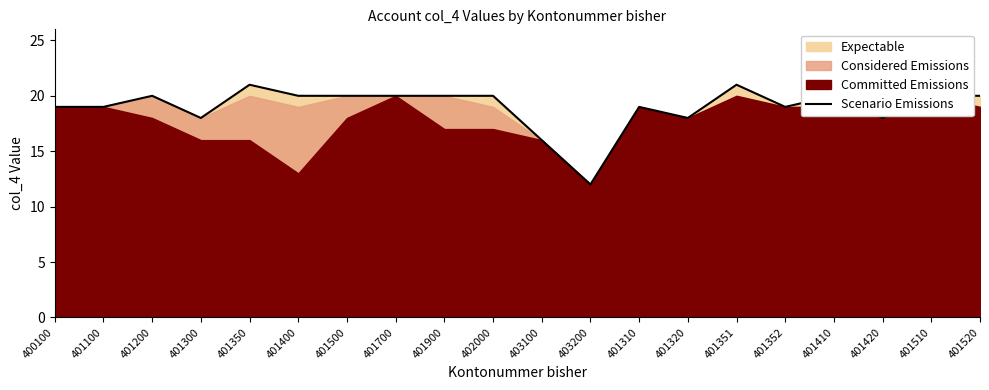

Count the values in the range 19 to 20.

13